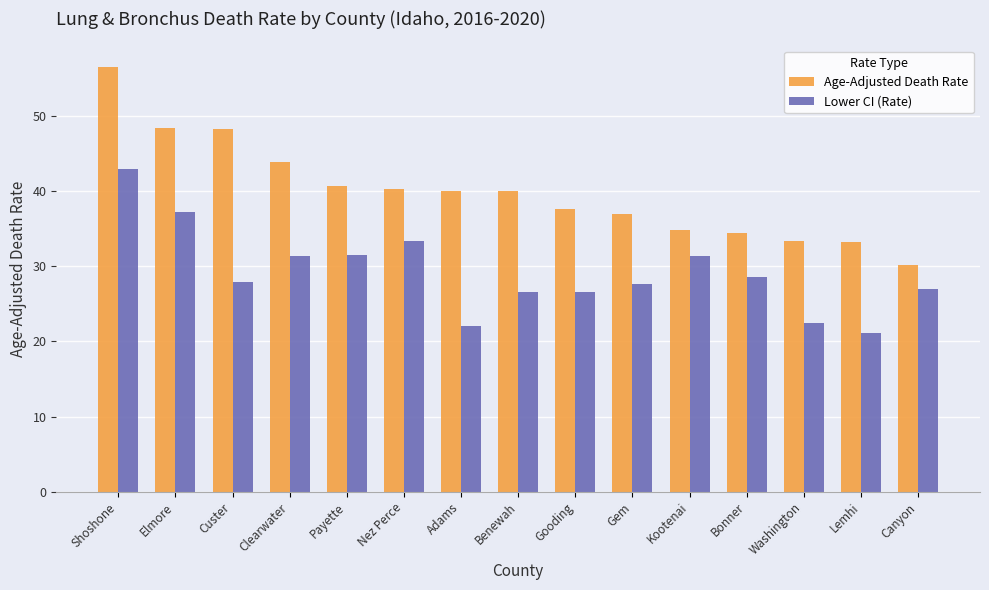

At which label does Age-Adjusted Death Rate first exceed 40?

Shoshone